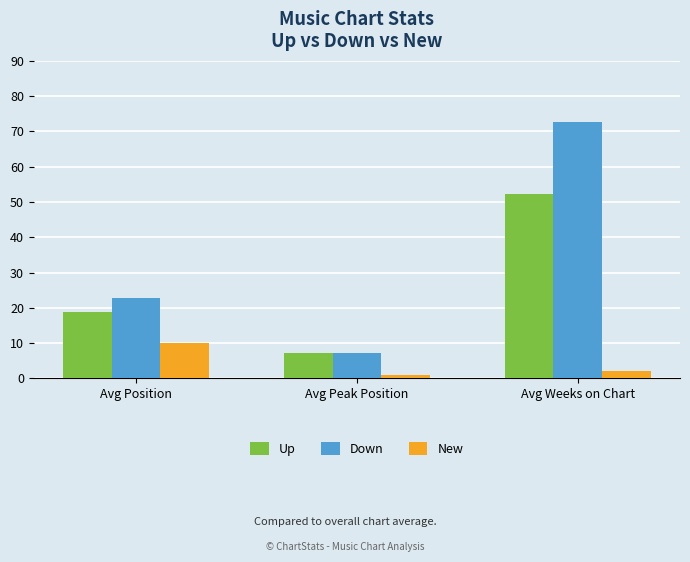

What is the label of the 3rd bar from the left?

Avg Weeks on Chart